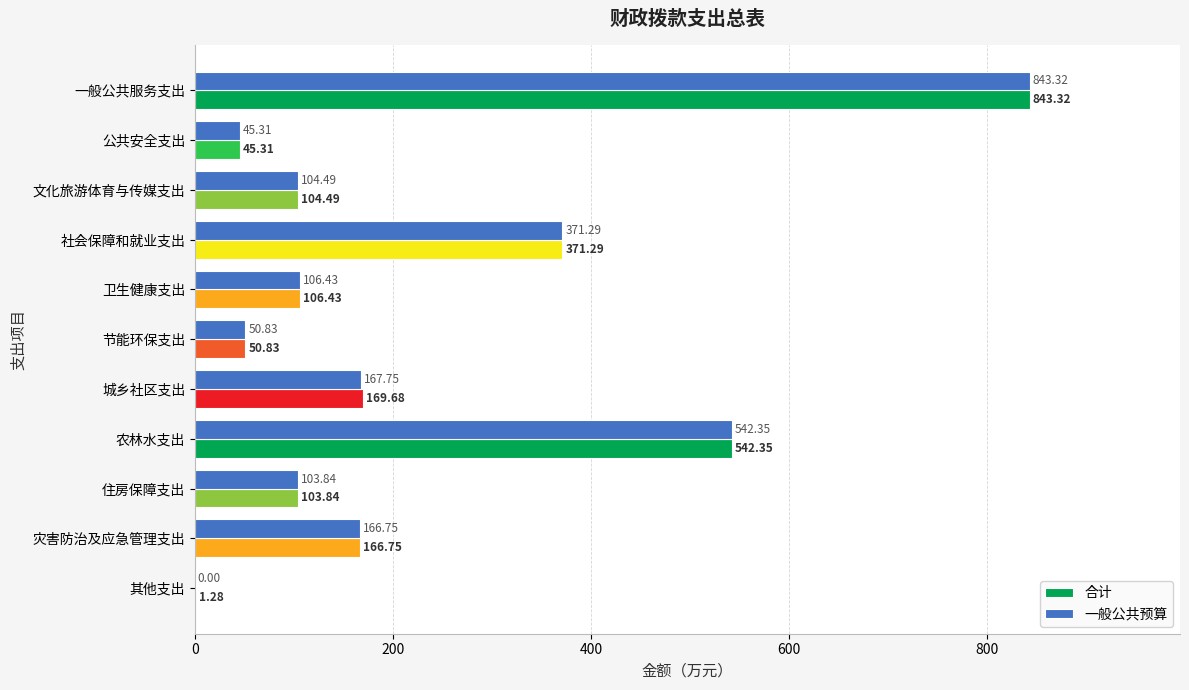

Which series changed the most between 一般公共服务支出 and 其他支出?

一般公共预算